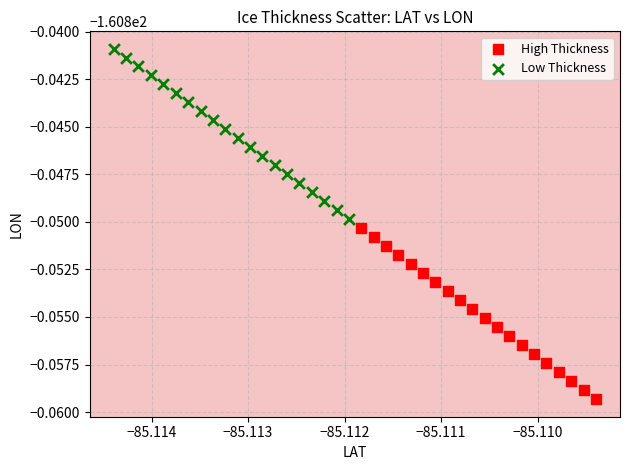

Which series reaches the minimum Y coordinate?

High Thickness